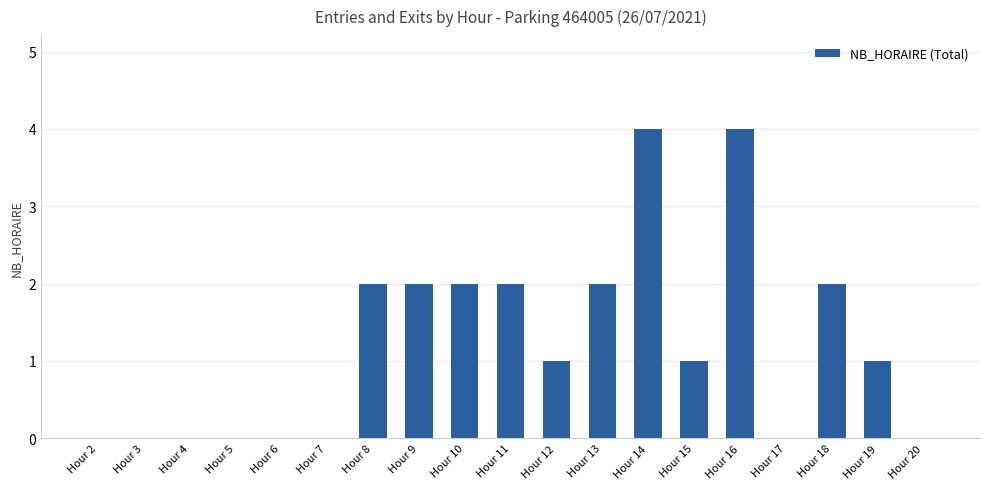

What is the sum of the values at Hour 14 and Hour 20?

4